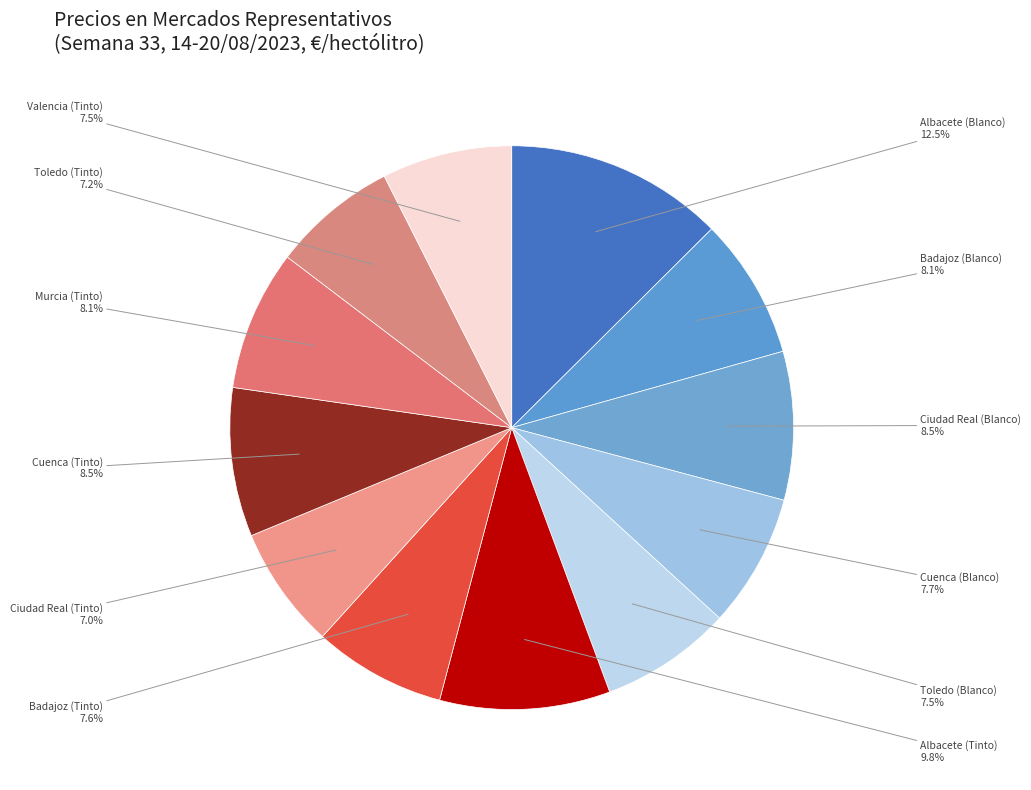

Which category has the biggest portion of the pie?

Albacete (Blanco)